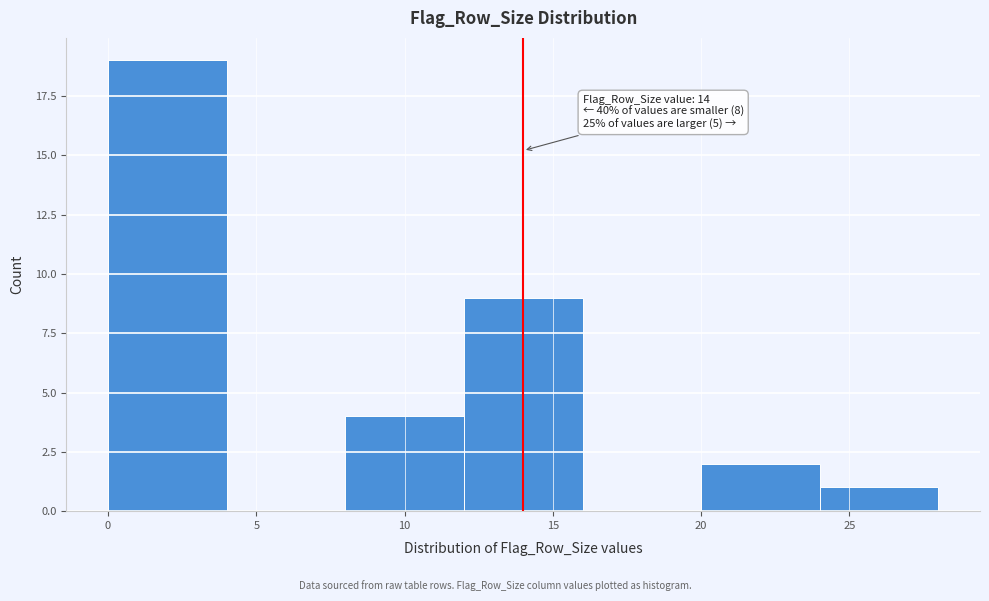

Which range on the x-axis has the tallest bar?

0 to 4